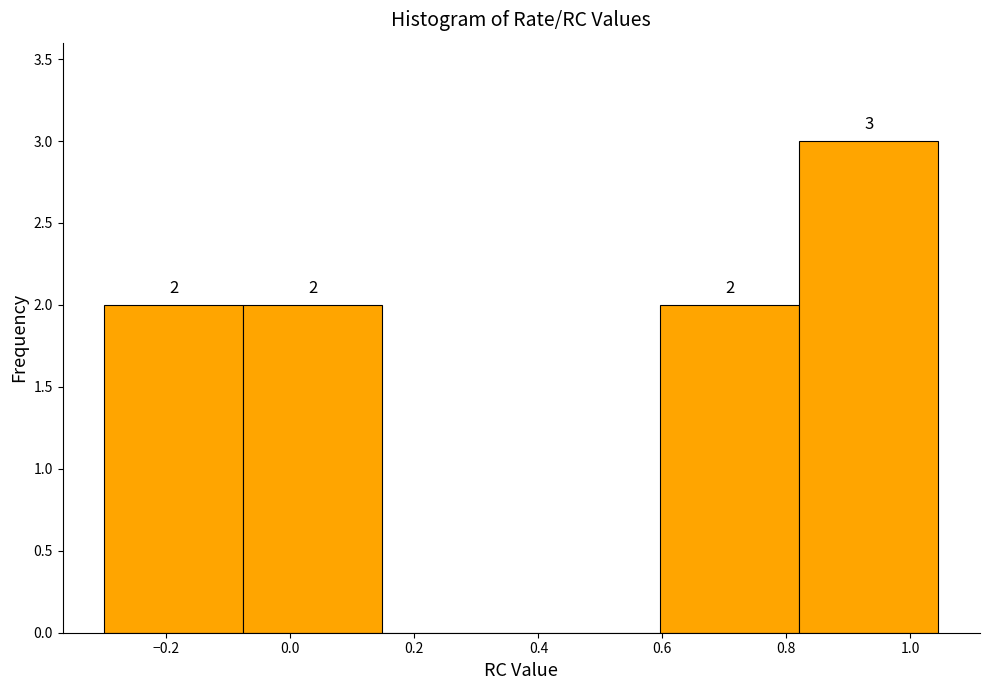

Over which range of the x-axis is the bar tallest?

0.82 to 1.04